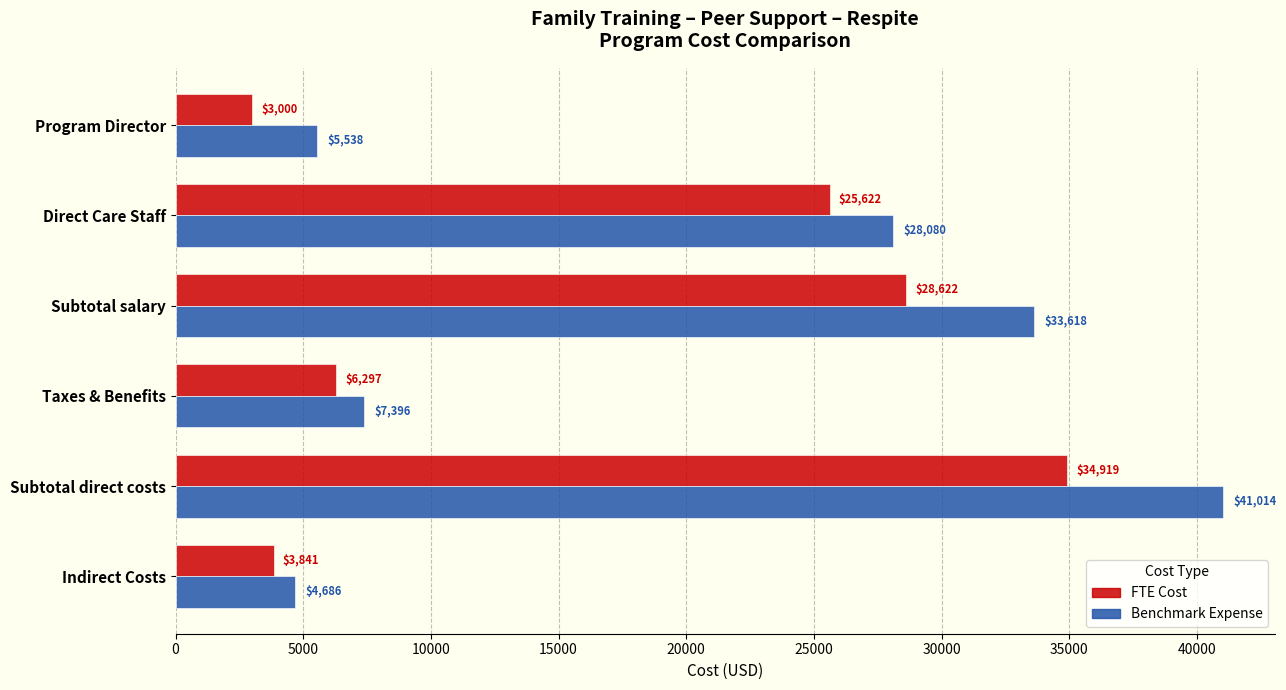

Rank the series by their maximum value, from highest to lowest.

Benchmark Expense, FTE Cost